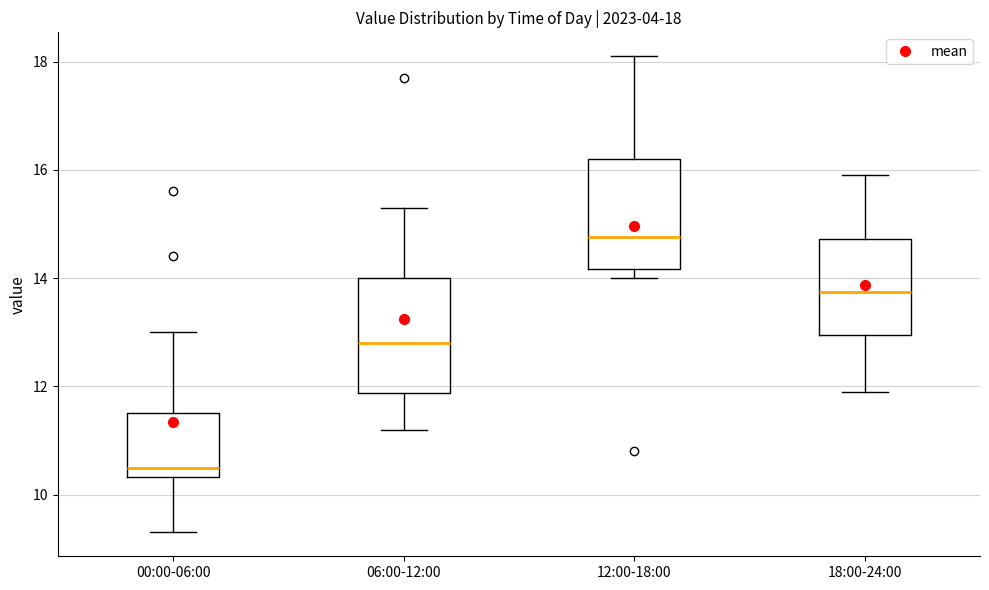

Which box's median line is the highest?

12:00-18:00